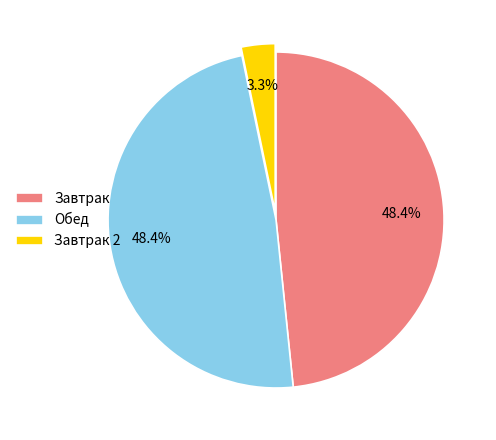

How much of the chart is everything except Обед?

51.6%